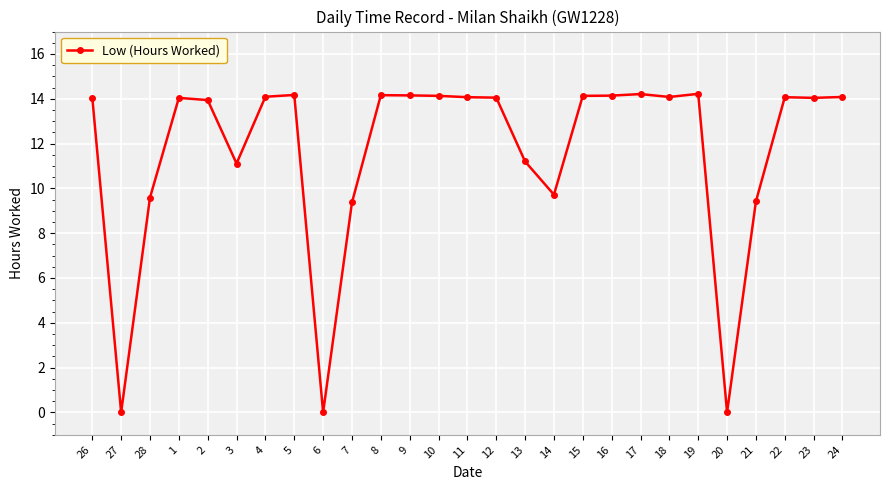

Where is the first local minimum?

27